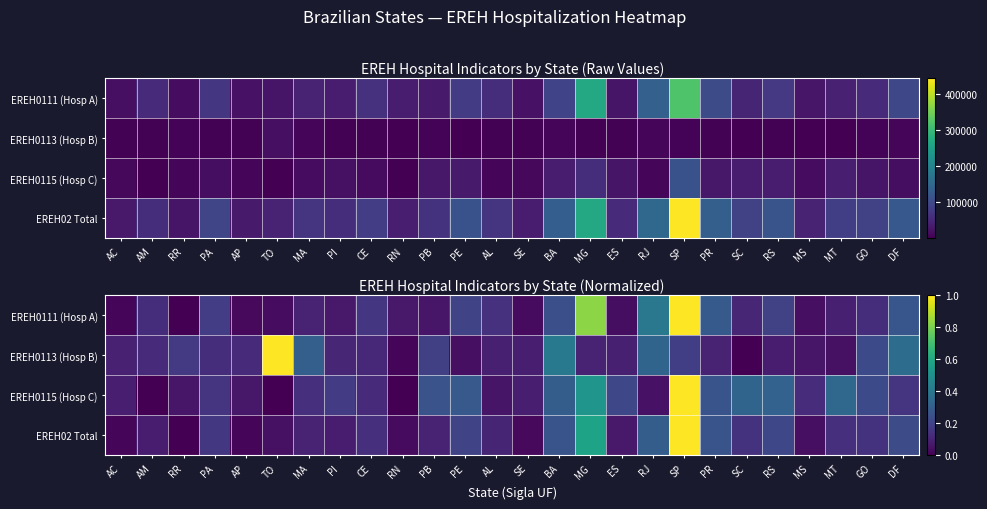

What is the difference between the second highest and minimum values in the EREH0111 (Hosp A) series?

0.8